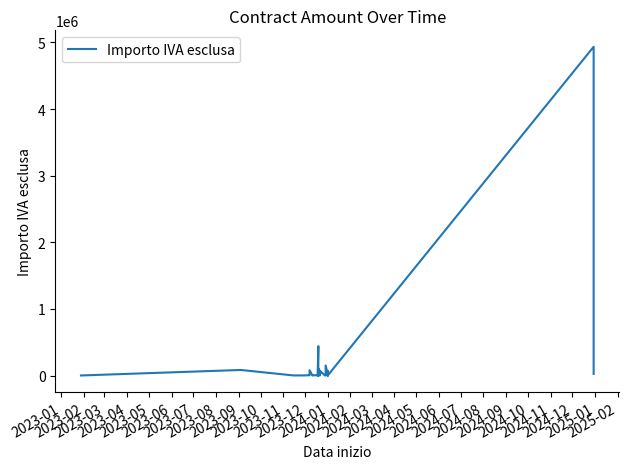

What position from the left is 2024-05?

17